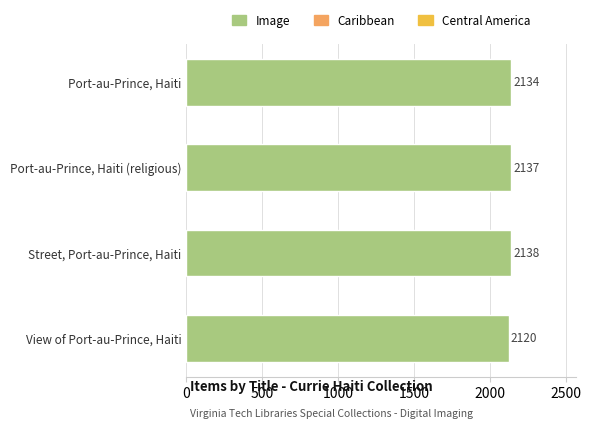

Reading bottom to top, list all the values displayed in this chart.

View of Port-au-Prince, Haiti=2120	Street, Port-au-Prince, Haiti=2138	Port-au-Prince, Haiti (religious)=2137	Port-au-Prince, Haiti=2134